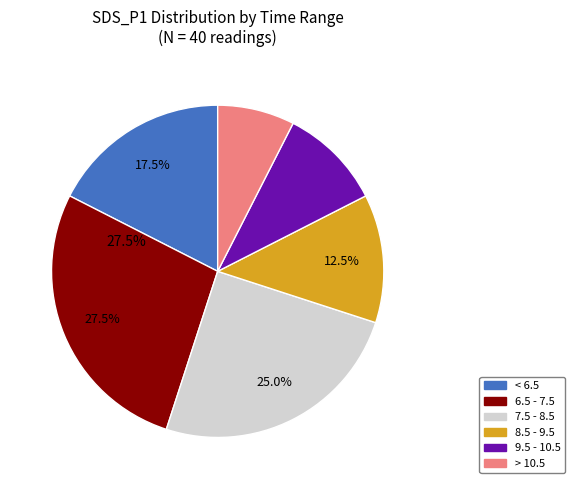

Does any single category account for the majority?

No